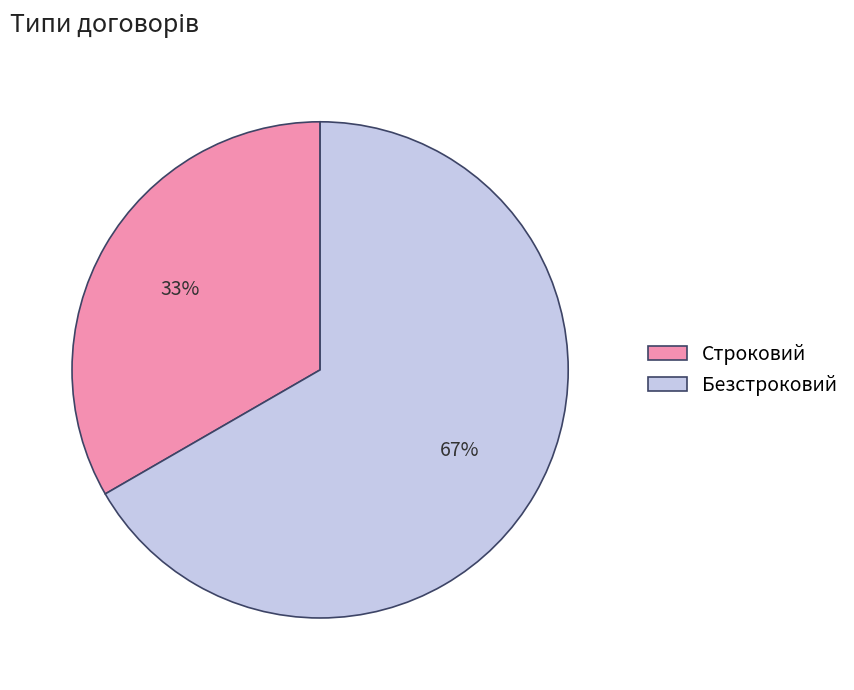

To the nearest percent, what portion does Строковий represent?

33%